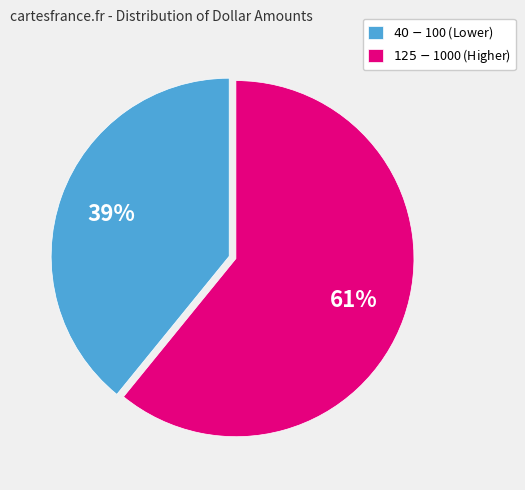

Is there any slice that represents more than half of the pie?

Yes